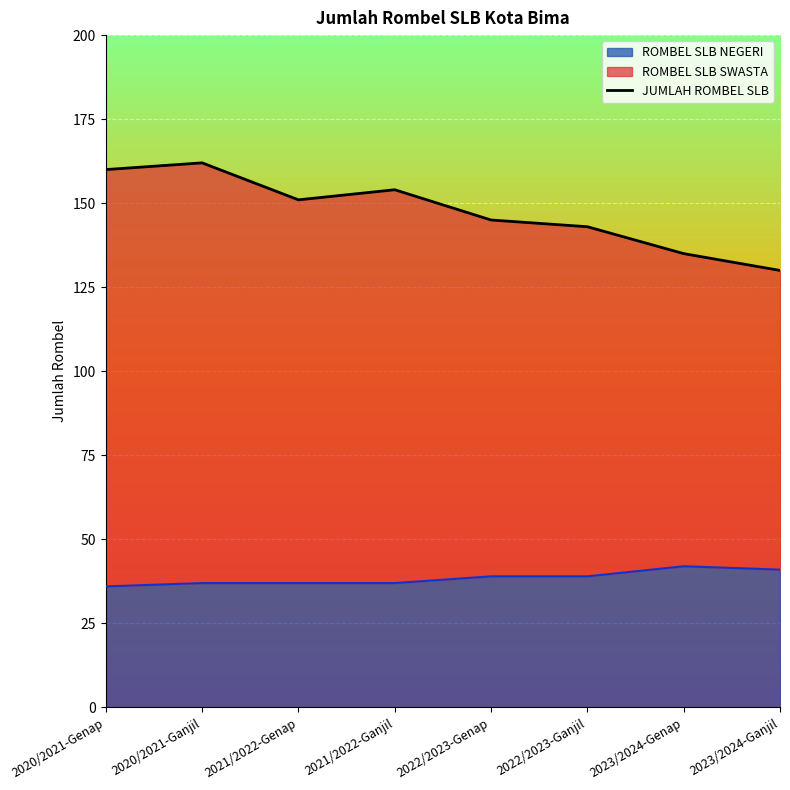

What is the change in value from 2021/2022-Ganjil to 2023/2024-Genap?

-19